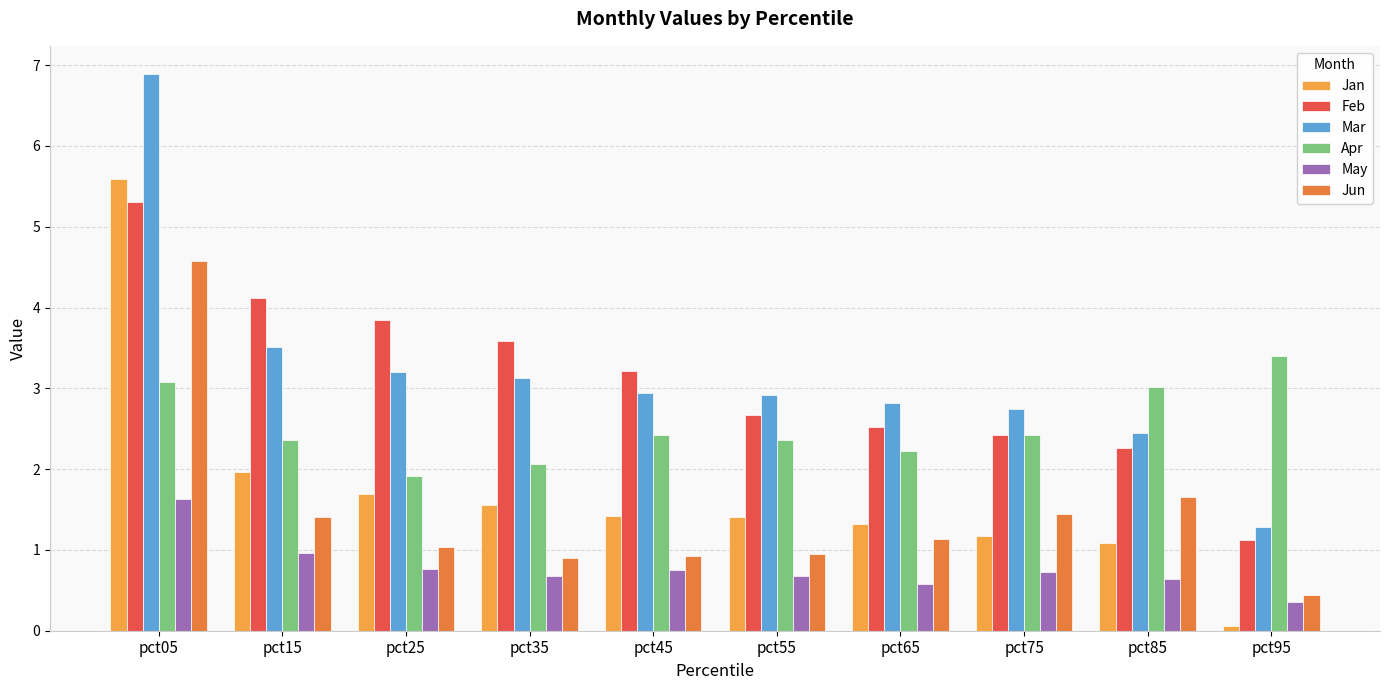

At which category does the chart reach its peak across all series?

pct05